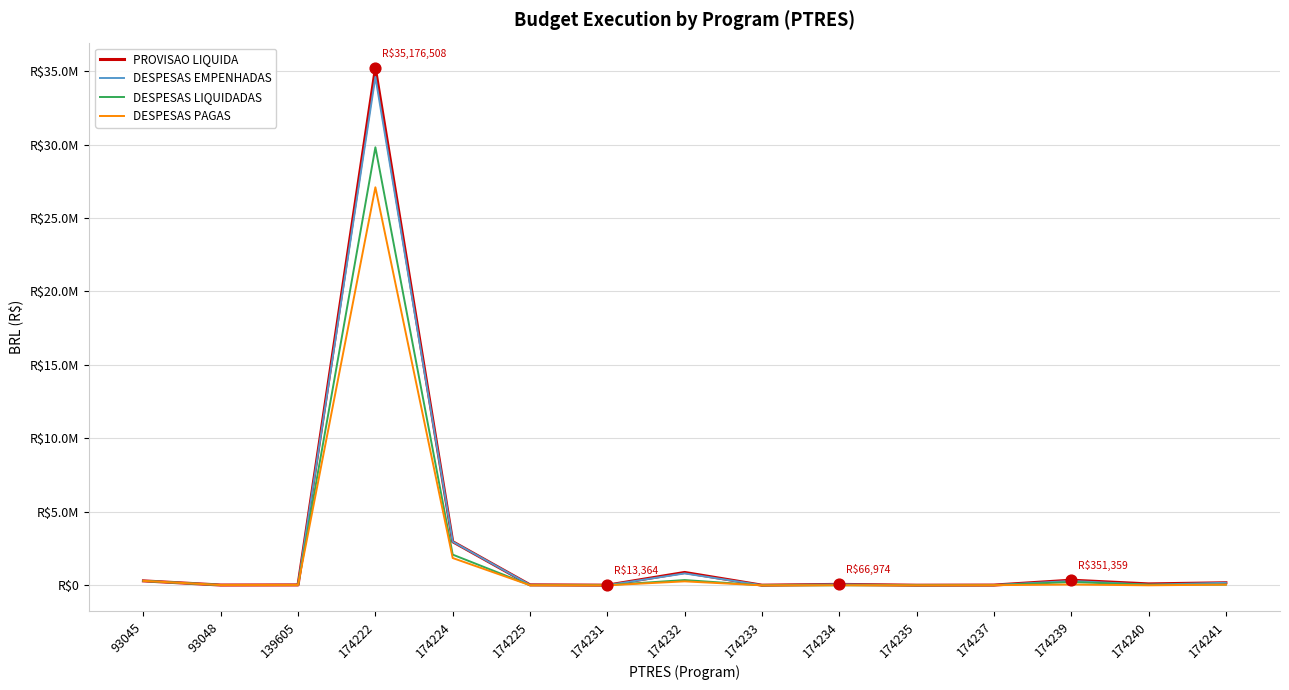

What are all the series names shown in the legend?

PROVISAO LIQUIDA, DESPESAS EMPENHADAS, DESPESAS LIQUIDADAS, DESPESAS PAGAS